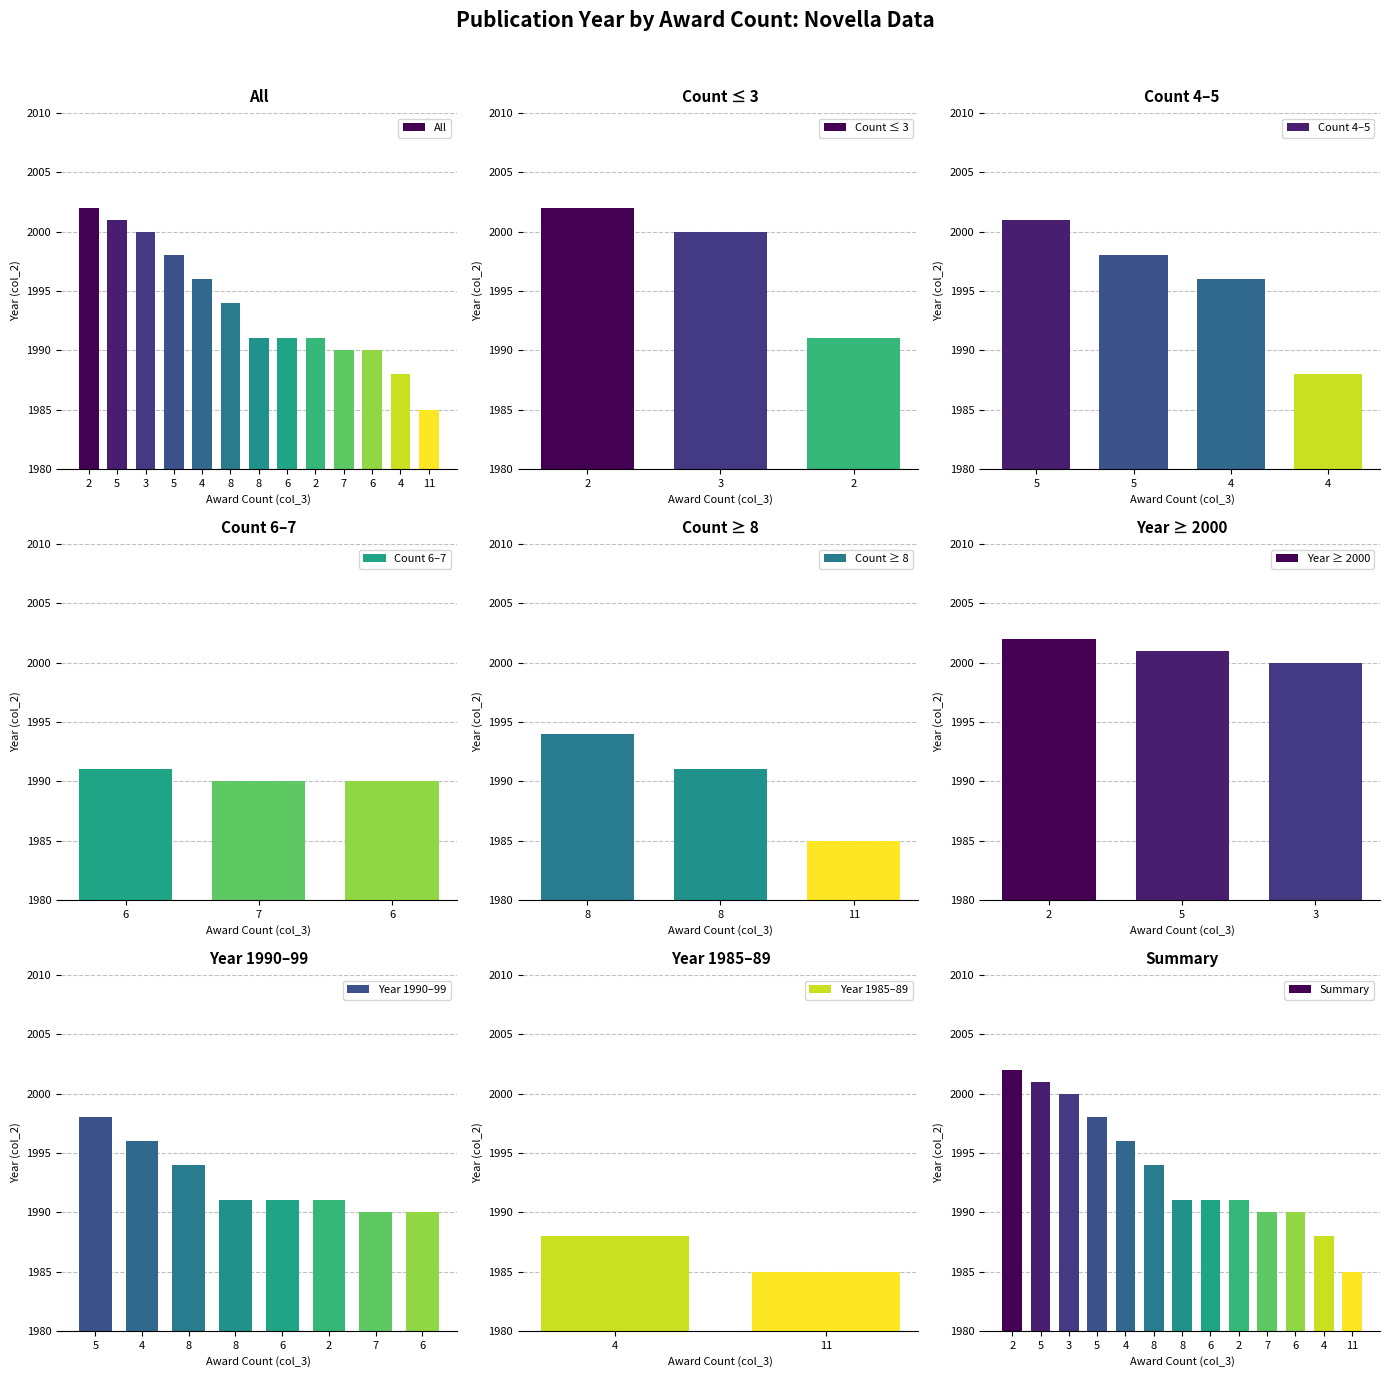

Reading left to right, what are all the values shown in this chart?

2002	2001	2000	1998	1996	1994	1991	1991	1991	1990	1990	1988	1985